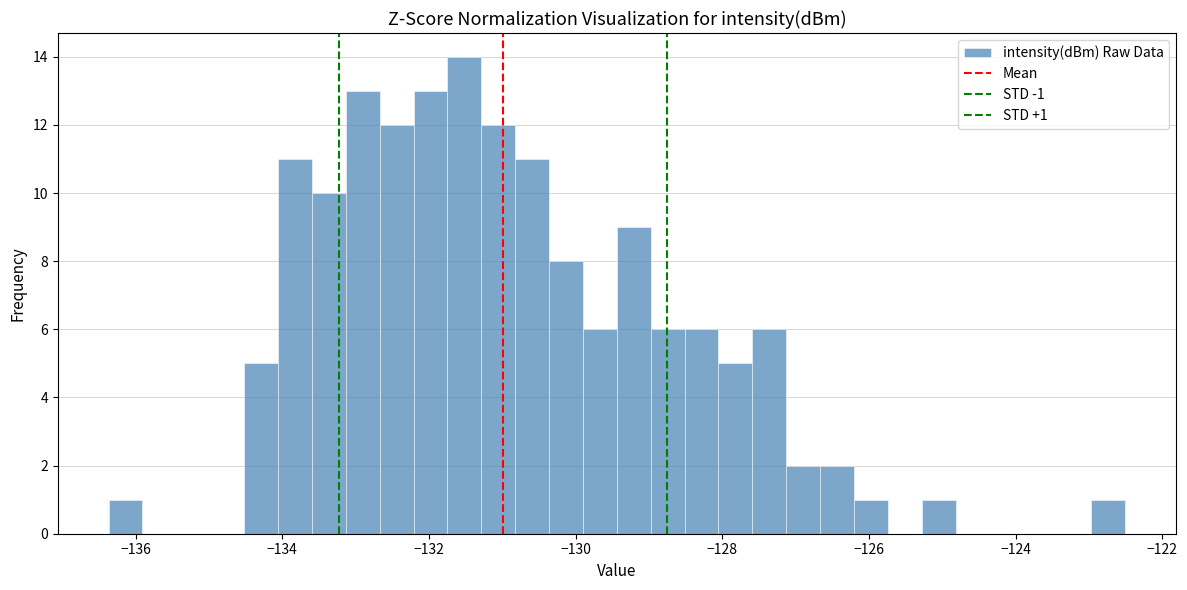

Read against the x-axis, roughly where is the centre of the tallest bar?

-131.6